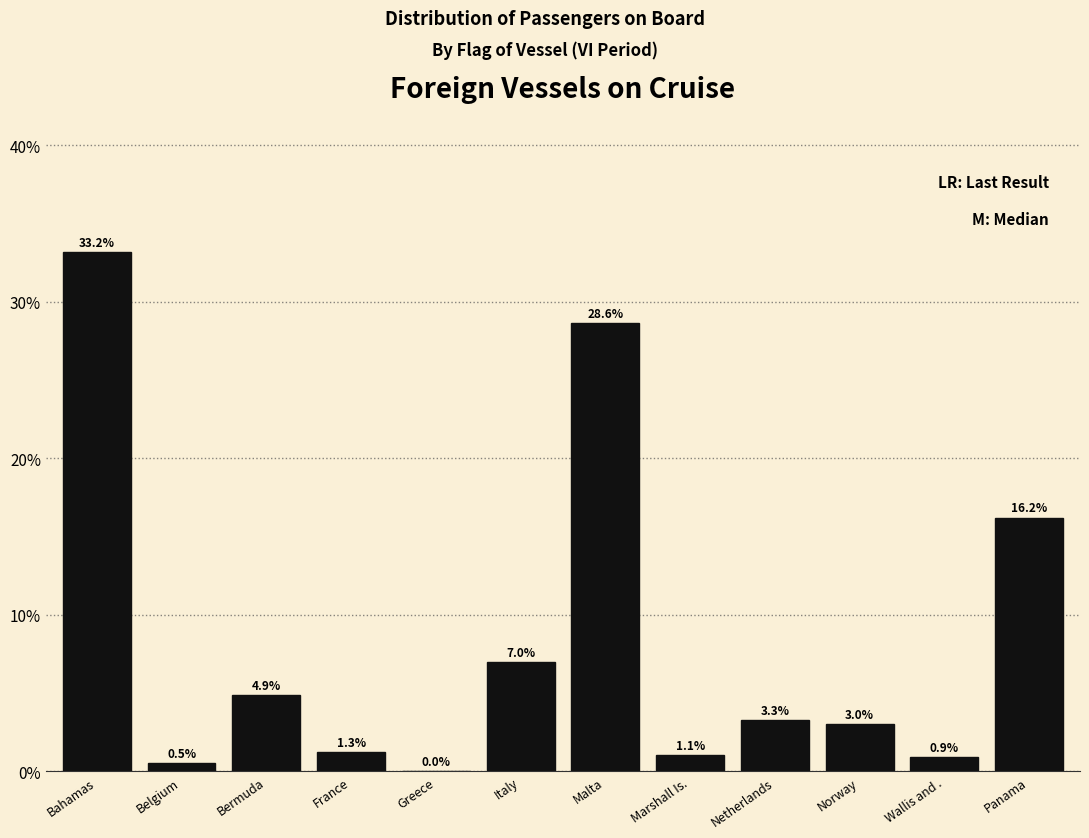

What is the greatest value displayed?

33.2